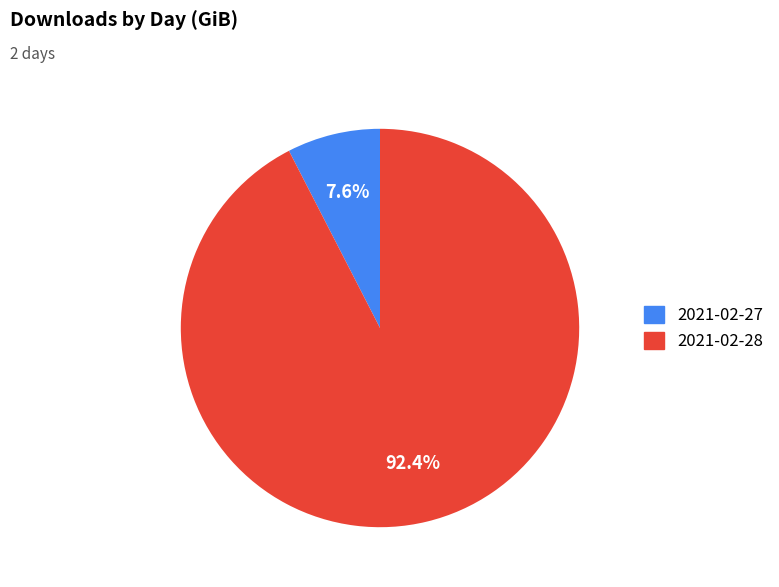

To the nearest percent, what is the average slice percentage?

50%